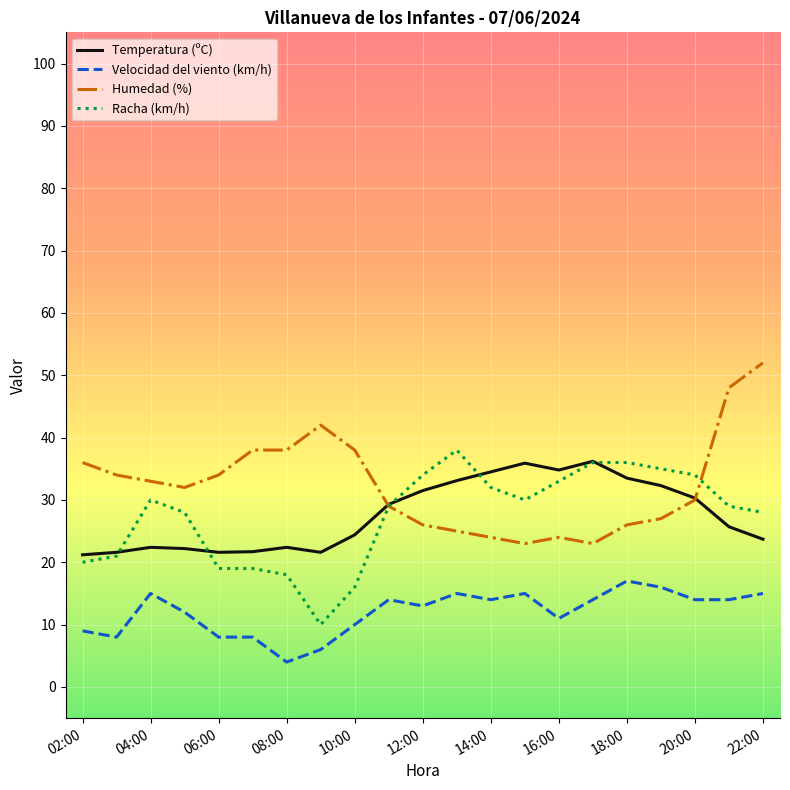

What is the minimum value shown in the chart?

4.0